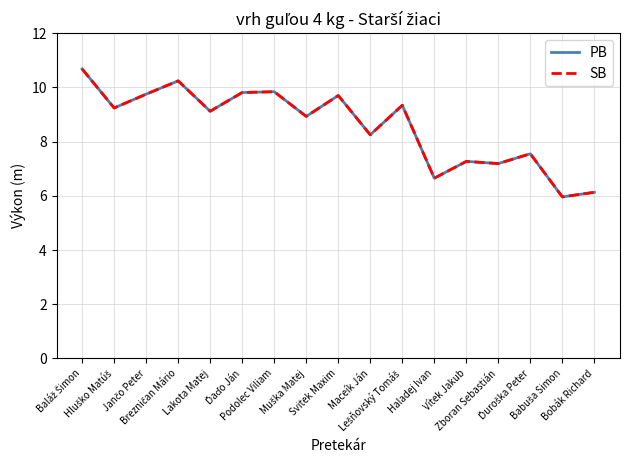

Reading left to right, what are all the values shown in this chart?

PB: 10.7	9.2	9.8	10.2	9.1	9.8	9.8	8.9	9.7	8.2	9.3	6.7	7.3	7.2	7.5	6.0	6.1
SB: 10.7	9.2	9.8	10.2	9.1	9.8	9.8	8.9	9.7	8.2	9.3	6.7	7.3	7.2	7.5	6.0	6.1